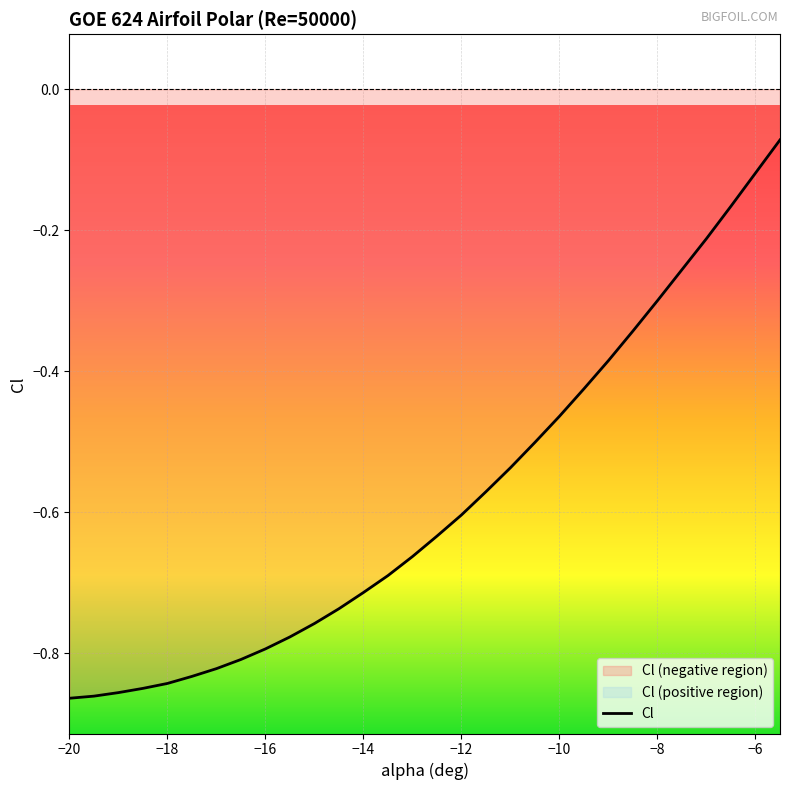

Reading right to left, transcribe all the data shown in this chart.

-0.1	-0.1	-0.2	-0.2	-0.3	-0.3	-0.3	-0.4	-0.4	-0.5	-0.5	-0.5	-0.6	-0.6	-0.6	-0.7	-0.7	-0.7	-0.7	-0.8	-0.8	-0.8	-0.8	-0.8	-0.8	-0.8	-0.8	-0.9	-0.9	-0.9